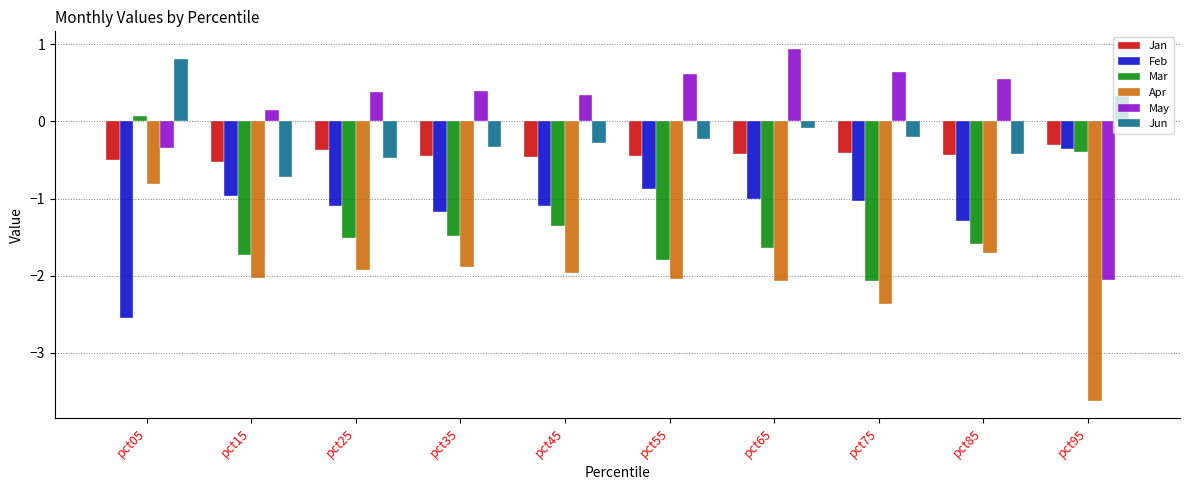

At pct65, list the series in order from largest to smallest.

May, Jun, Jan, Feb, Mar, Apr